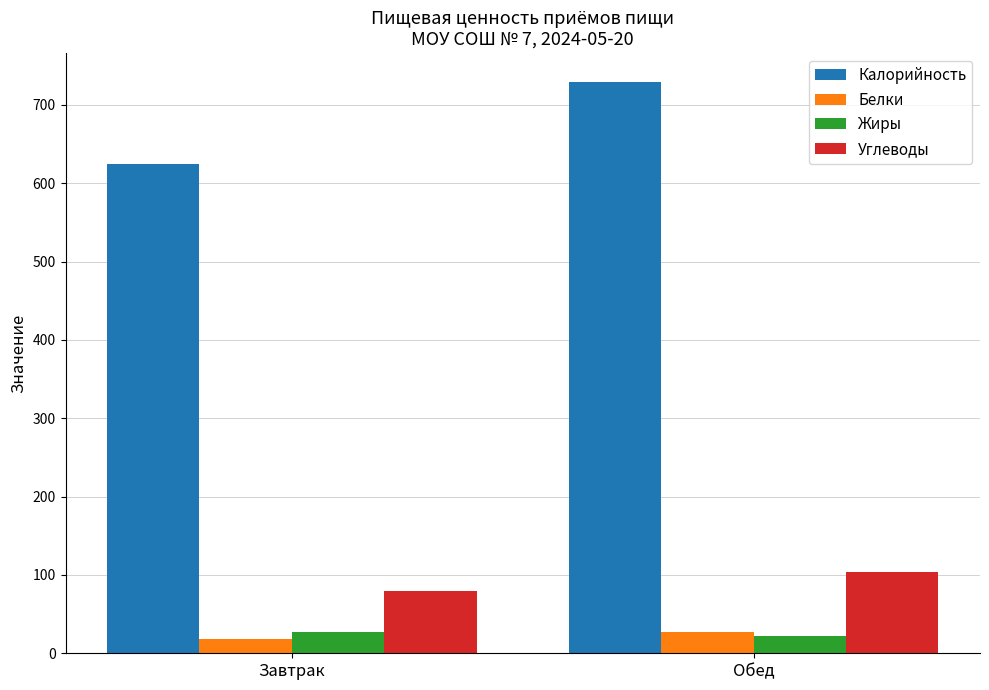

At which category is the sum across all series the highest?

Обед